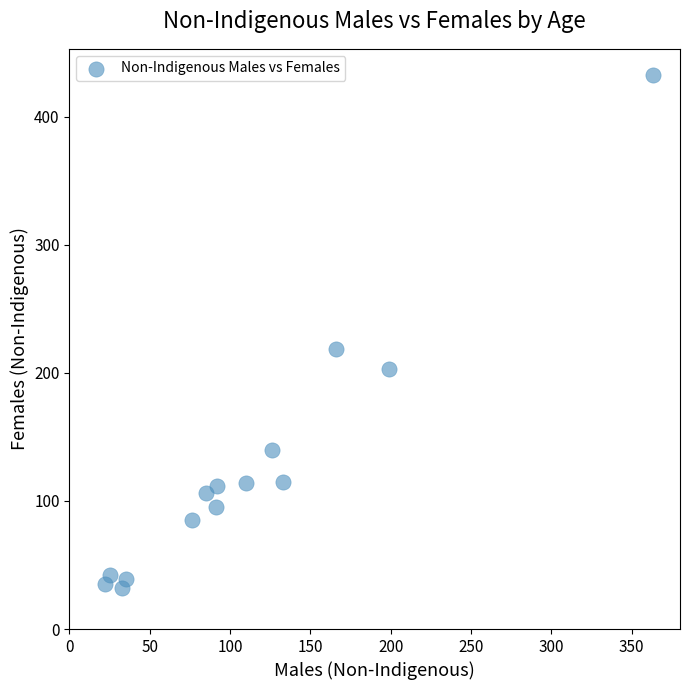

What Y value in the scatter plot is closest to 232?

219